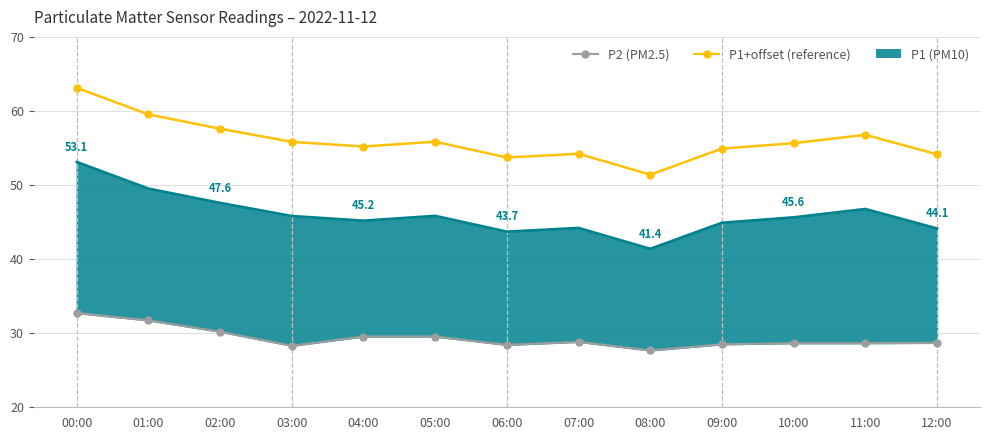

What is the sum of all P1+offset (reference) values?

728.0